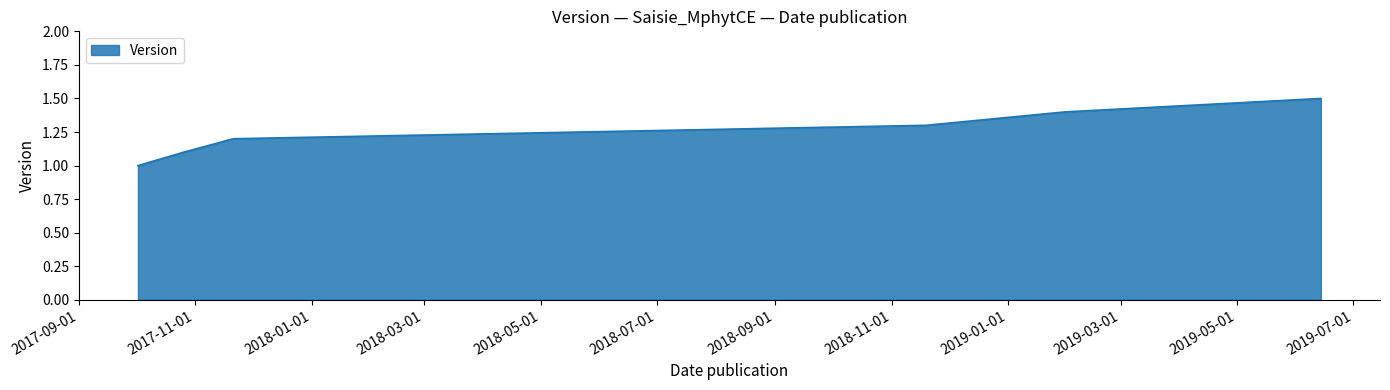

What is the smallest value displayed?

1.0